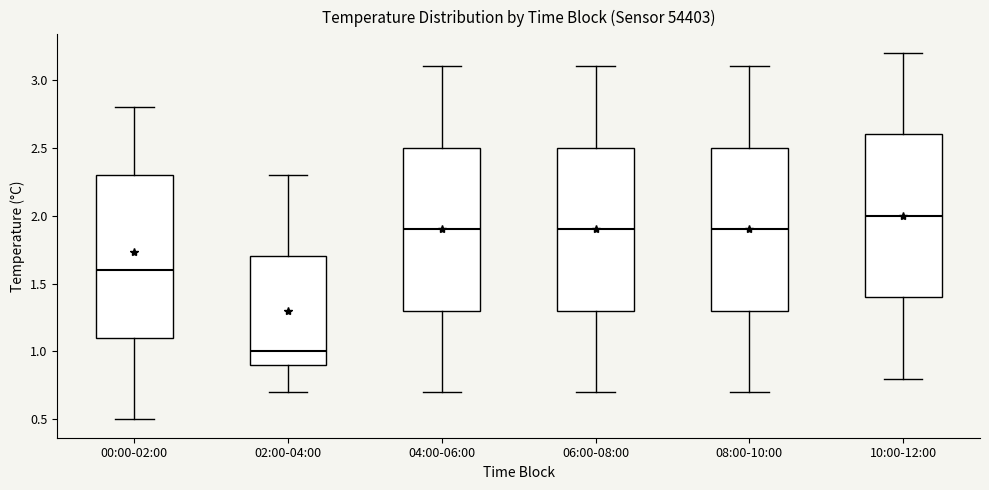

Reading left to right, transcribe this box plot: for each box, give where its median line is, the range the box spans, and where its two whiskers end, as read against the y-axis. The values are not printed on the chart, so give them approximately, as read against the axis.

00:00-02:00: median 1.6, box 1.1 to 2.3, whiskers 0.5 to 2.8
02:00-04:00: median 1.0, box 0.9 to 1.7, whiskers 0.7 to 2.3
04:00-06:00: median 1.9, box 1.3 to 2.5, whiskers 0.7 to 3.1
06:00-08:00: median 1.9, box 1.3 to 2.5, whiskers 0.7 to 3.1
08:00-10:00: median 1.9, box 1.3 to 2.5, whiskers 0.7 to 3.1
10:00-12:00: median 2.0, box 1.4 to 2.6, whiskers 0.8 to 3.2